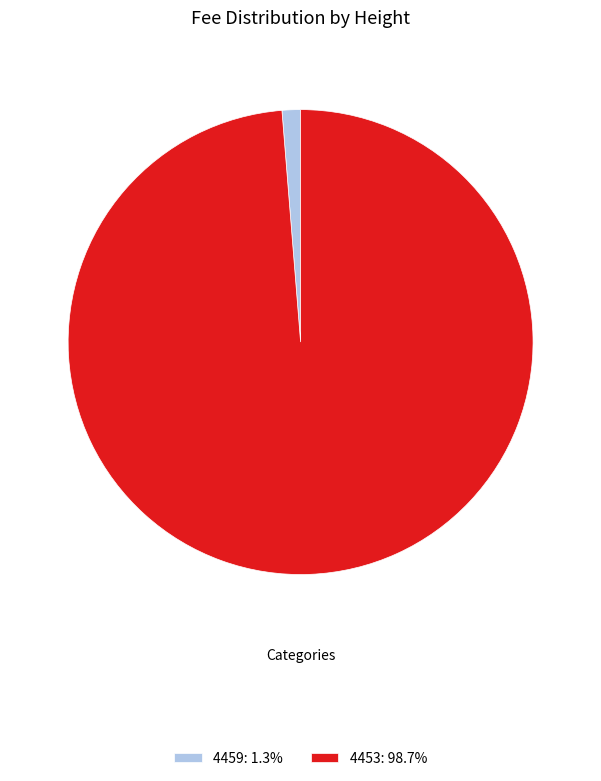

Does any single category account for the majority?

Yes